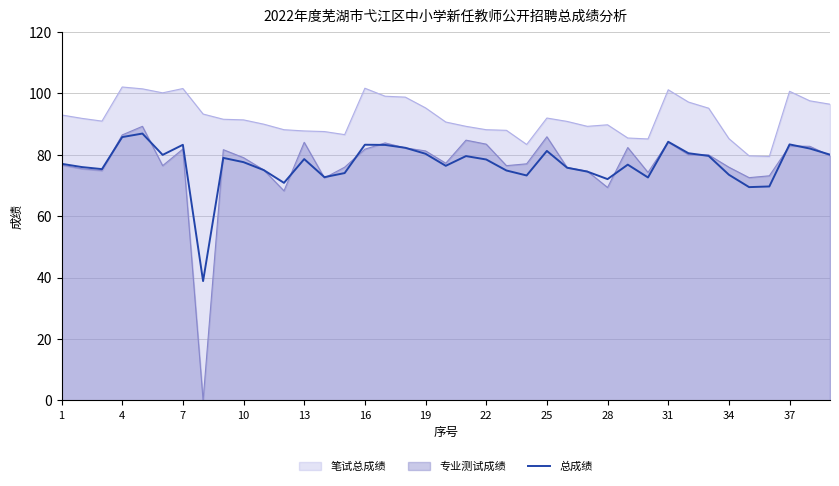

True or false: 笔试总成绩 has a value of 180.3 at 37.

False